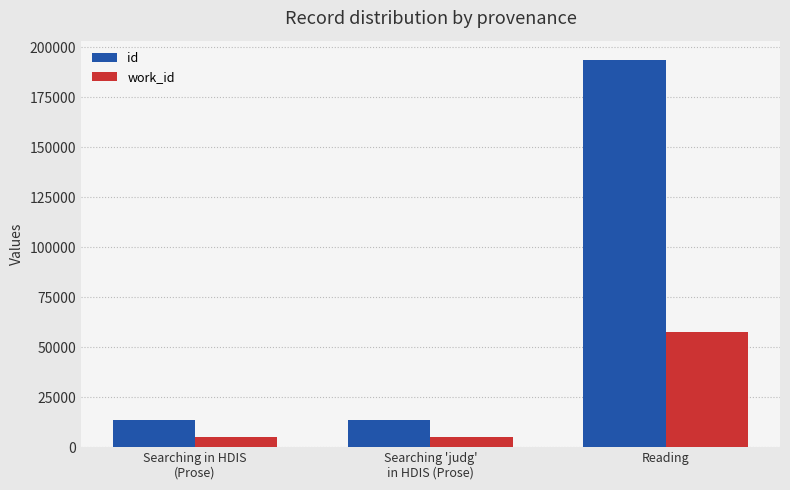

Rank the series by their average value, from lowest to highest.

work_id, id